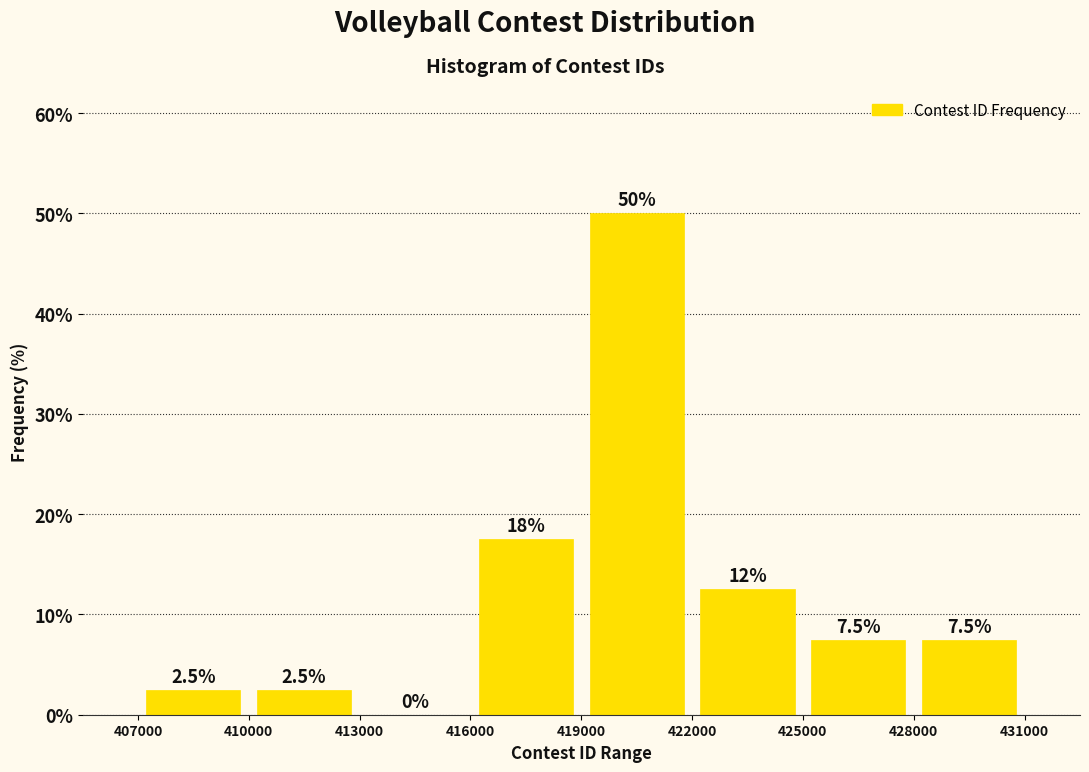

Which range on the x-axis has the tallest bar?

419000 to 422000